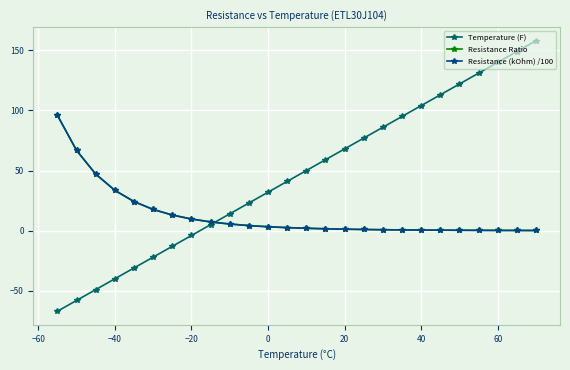

How many times do Resistance (kOhm) /100 and Resistance Ratio cross each other?

2